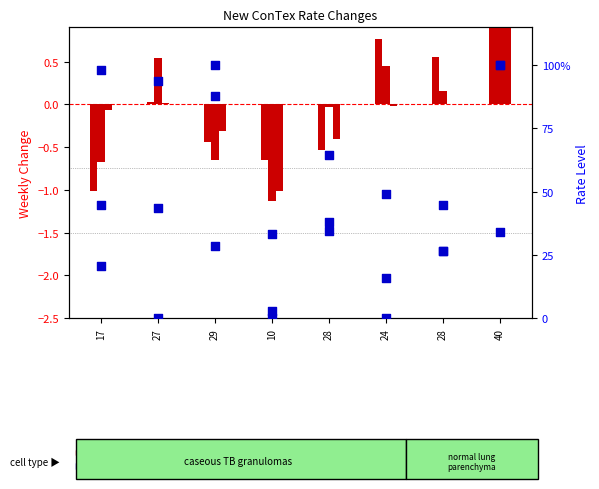

Is the value of 4250 at 17 greater than the value of 2500 at 28?

Yes